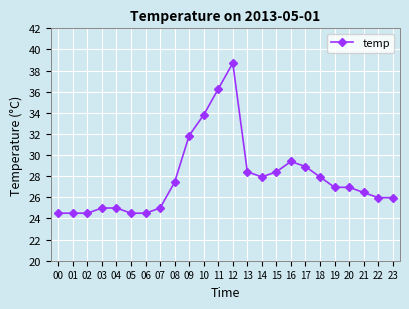

How many categories are shown in the chart?

24